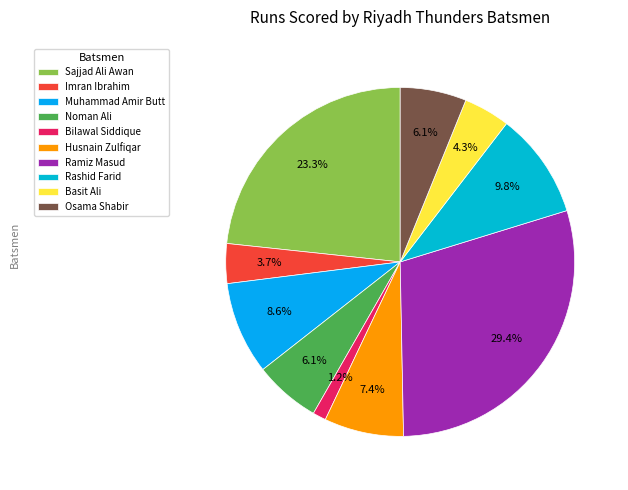

What percentage is NOT represented by Noman Ali?

93.9%